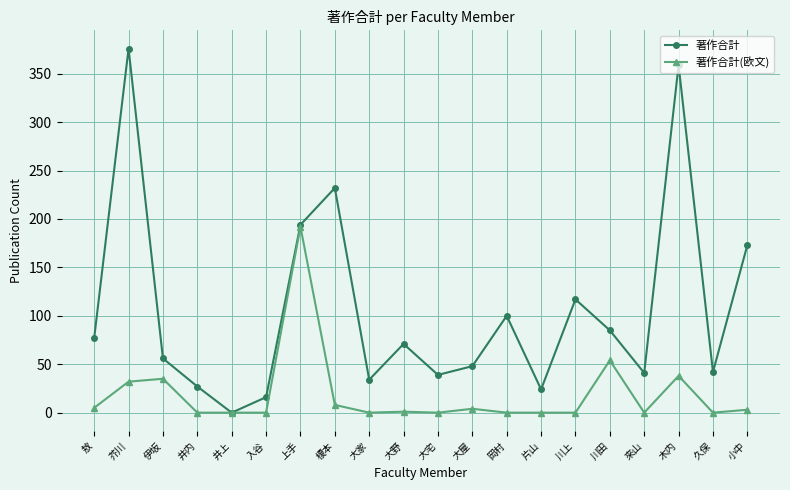

Where does the 著作合計(欧文) series first go above 1?

敖